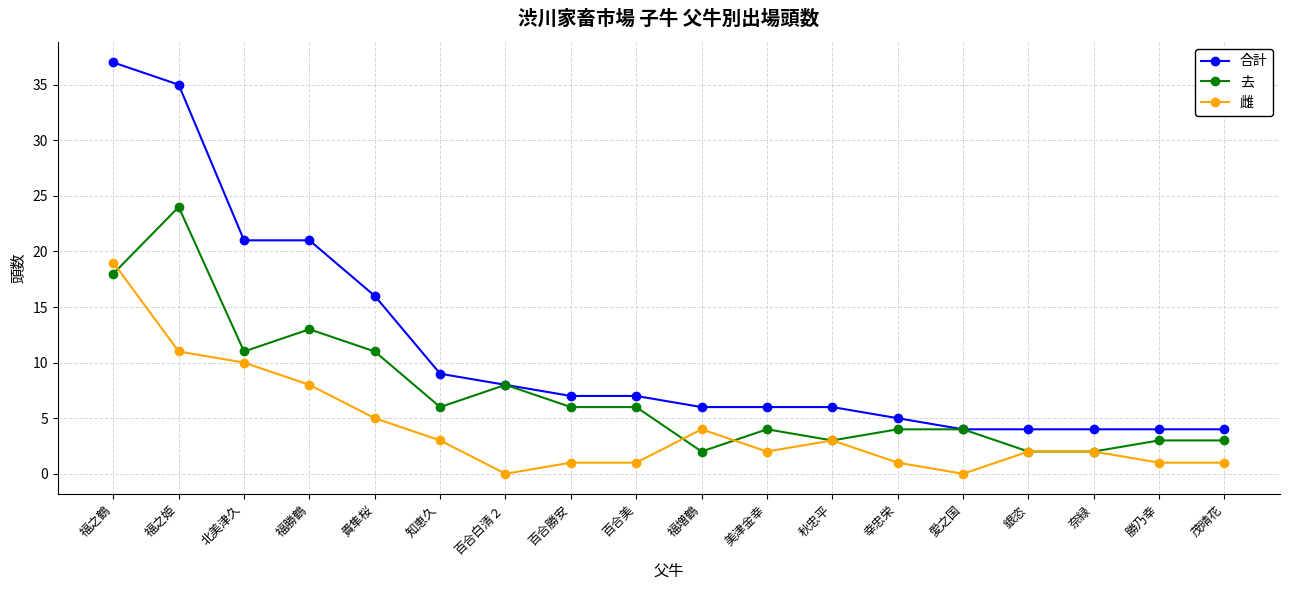

Reading left to right, list all the values displayed in this chart.

合計: 37	35	21	21	16	9	8	7	7	6	6	6	5	4	4	4	4	4
去: 18	24	11	13	11	6	8	6	6	2	4	3	4	4	2	2	3	3
雌: 19	11	10	8	5	3	0	1	1	4	2	3	1	0	2	2	1	1